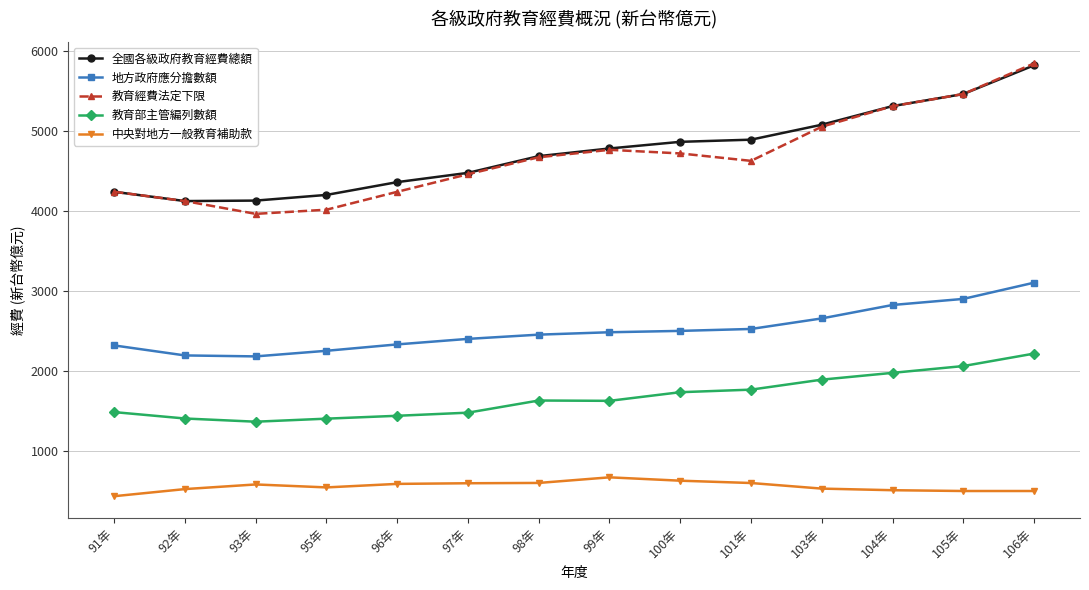

What is the difference between the 地方政府應分擔數額 values at 96年 and 104年?

493